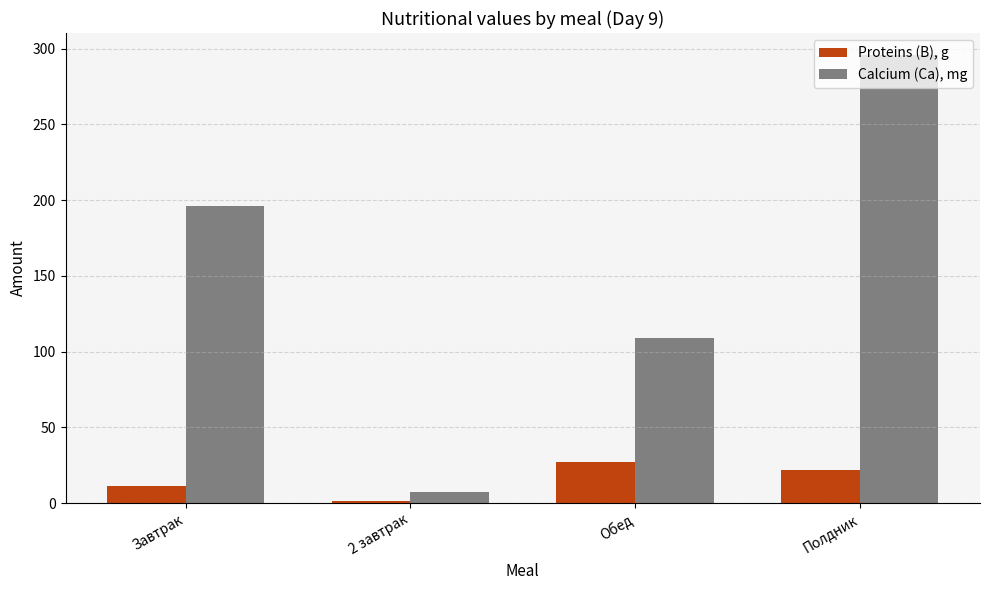

Reading right to left, what are all the values shown in this chart?

Proteins (B), g: 21.9	27.1	1.5	11.5
Calcium (Ca), mg: 295.6	108.9	7.6	196.1